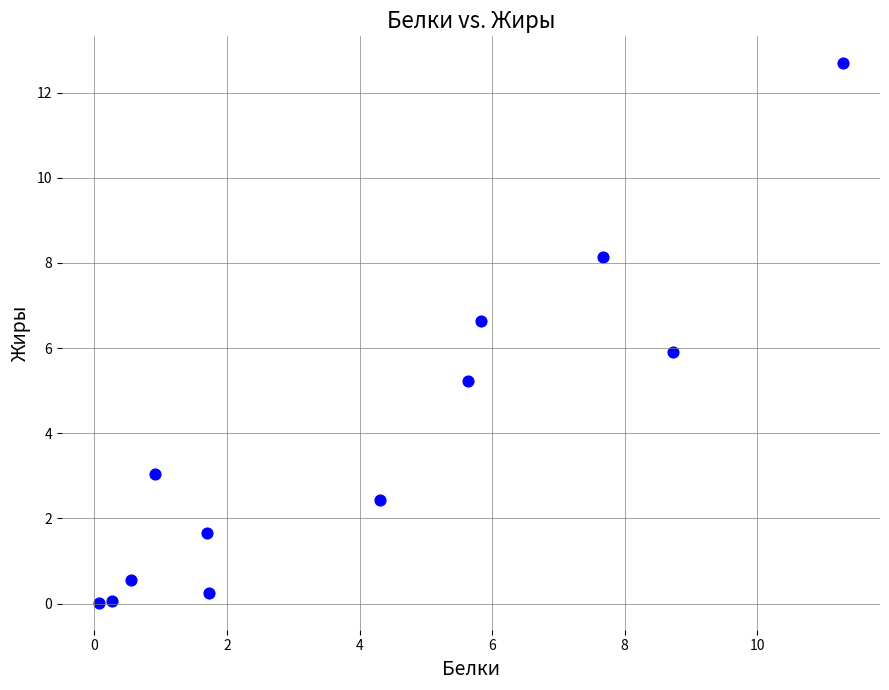

What is the average Y value?

3.9